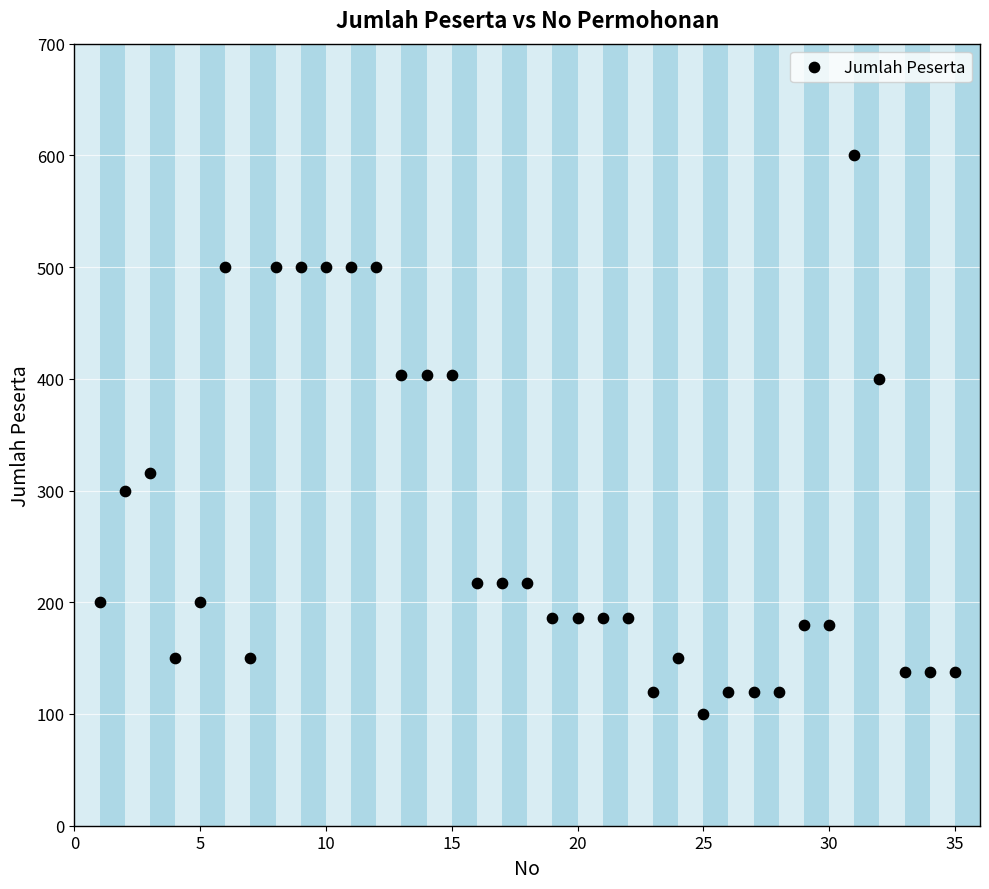

What is the range of Y values (max minus min)?

500